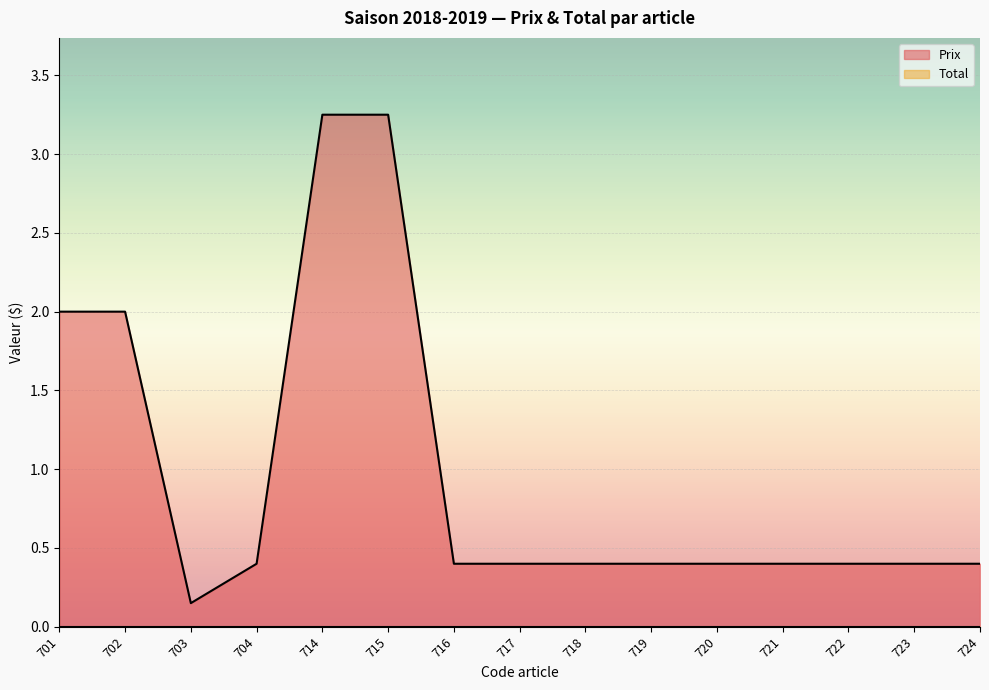

Which category has the lowest value across all series?

703